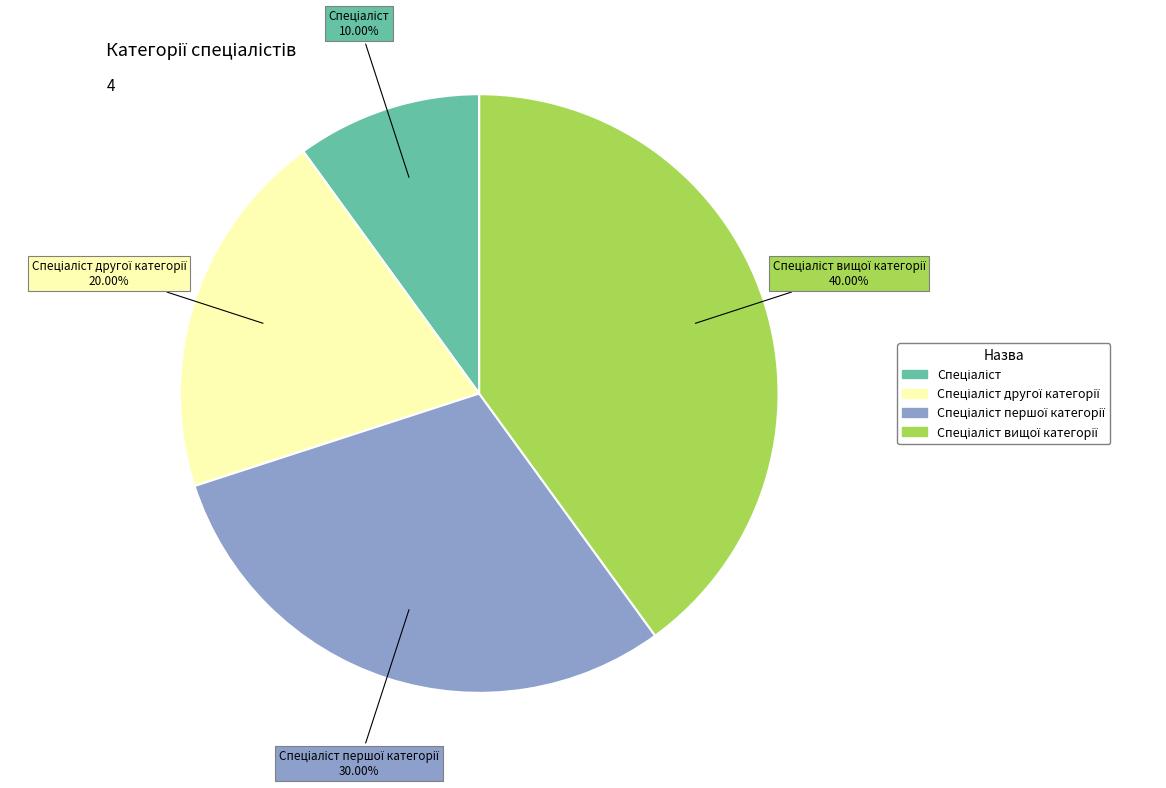

Is there a majority slice in this chart?

No